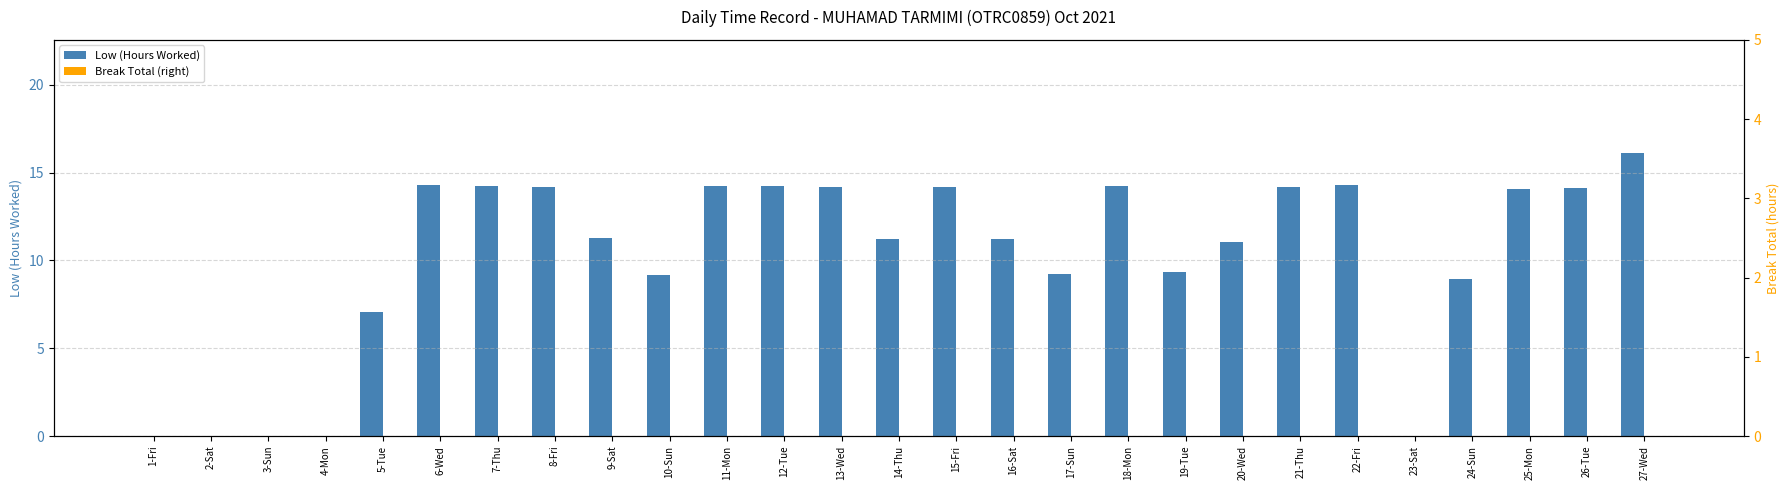

Which label corresponds to the largest value in the chart?

27-Wed